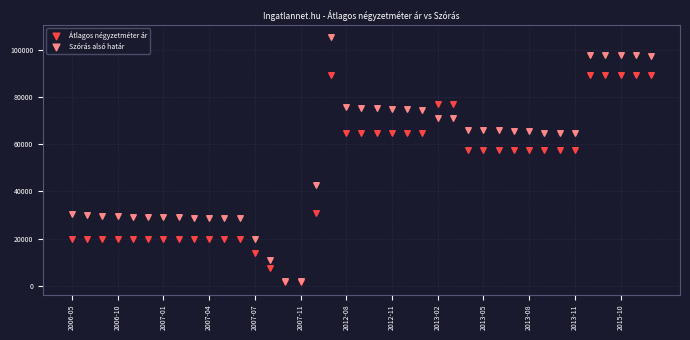

In the Átlagos négyzetméter ár series, what Y value is closest to 45392?

57647